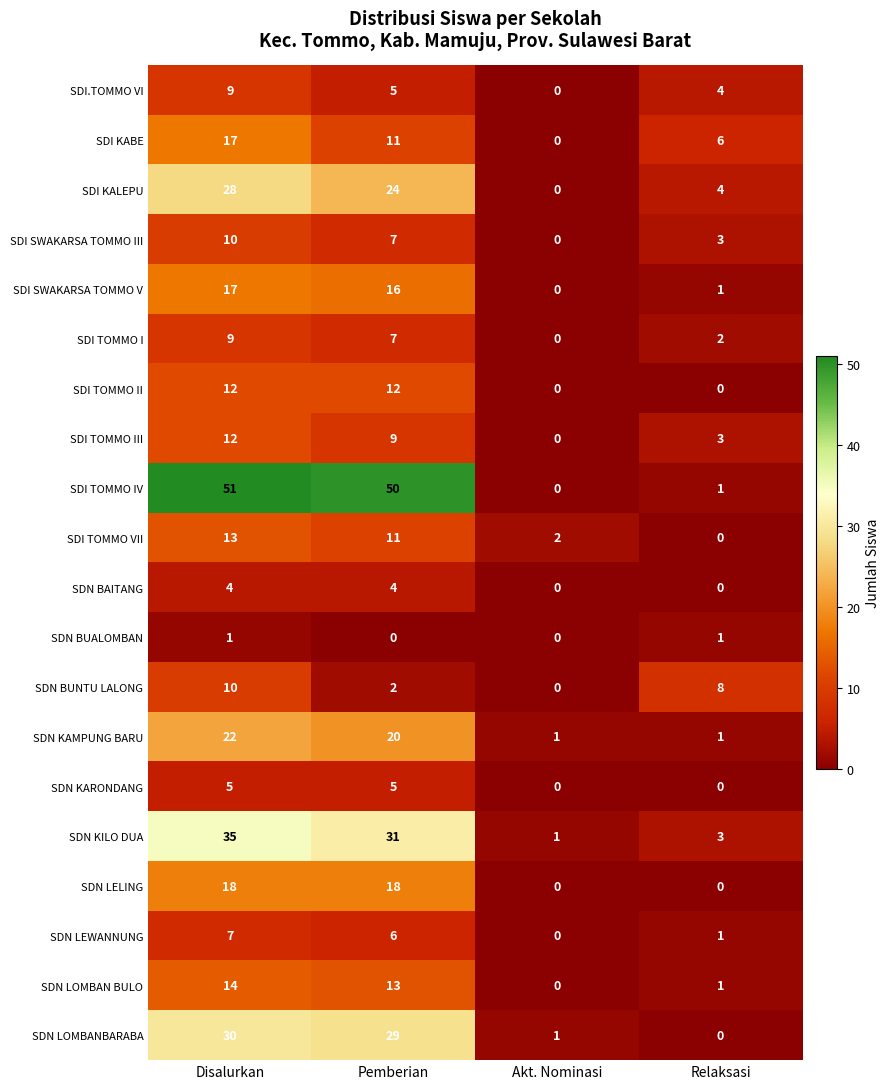

What is the total value across all series at Akt. Nominasi?

5